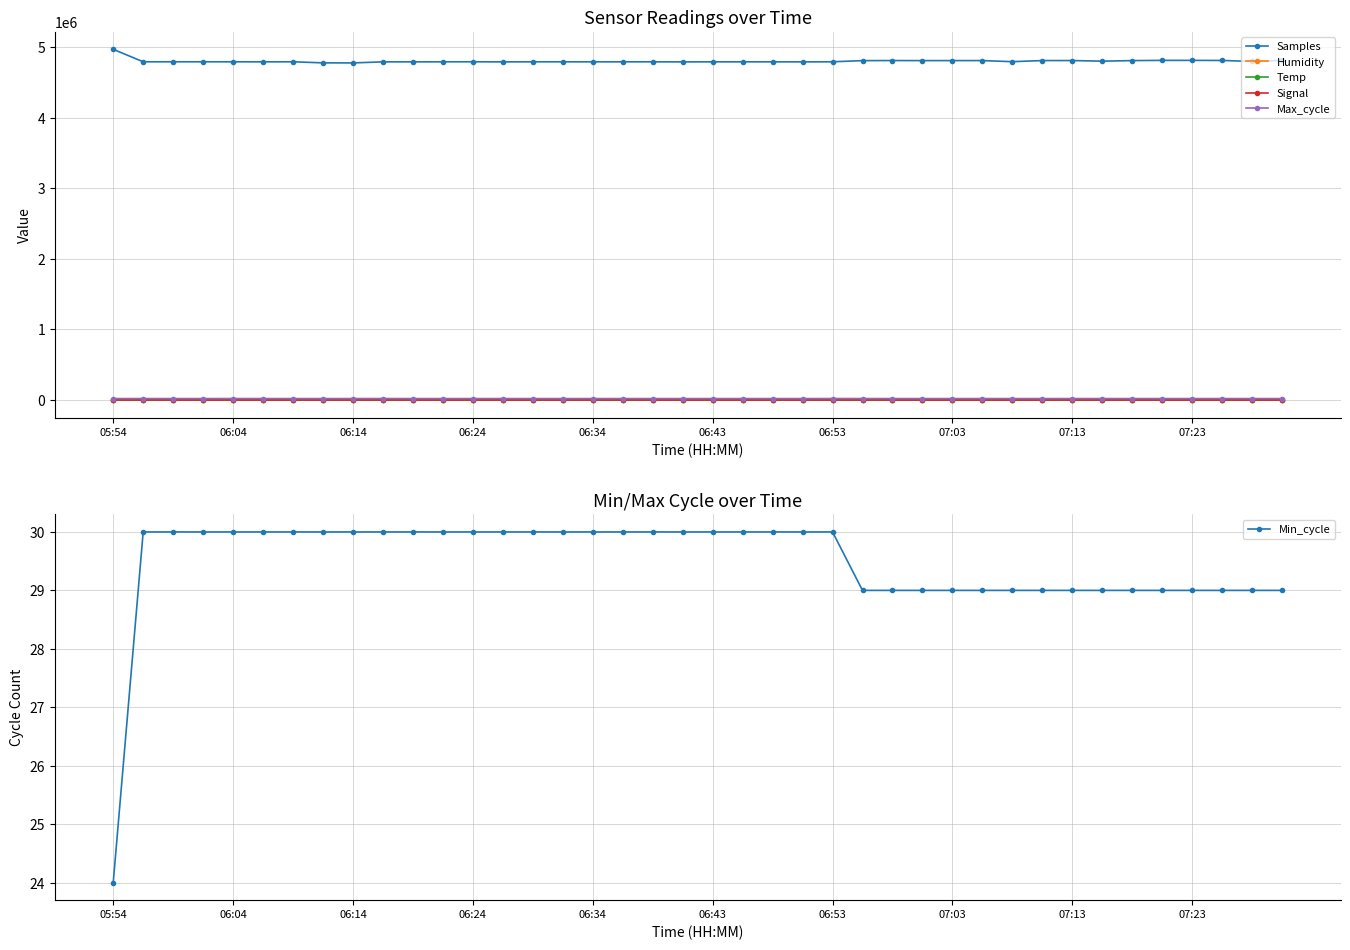

True or false: Samples and Humidity intersect in this chart.

False